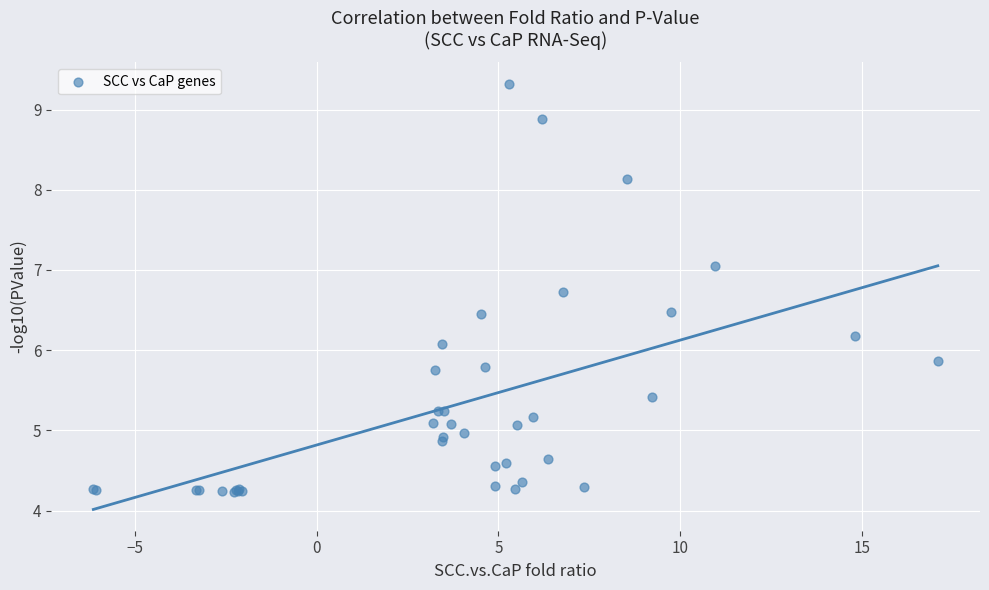

What Y value in the scatter plot is closest to 6?

6.1